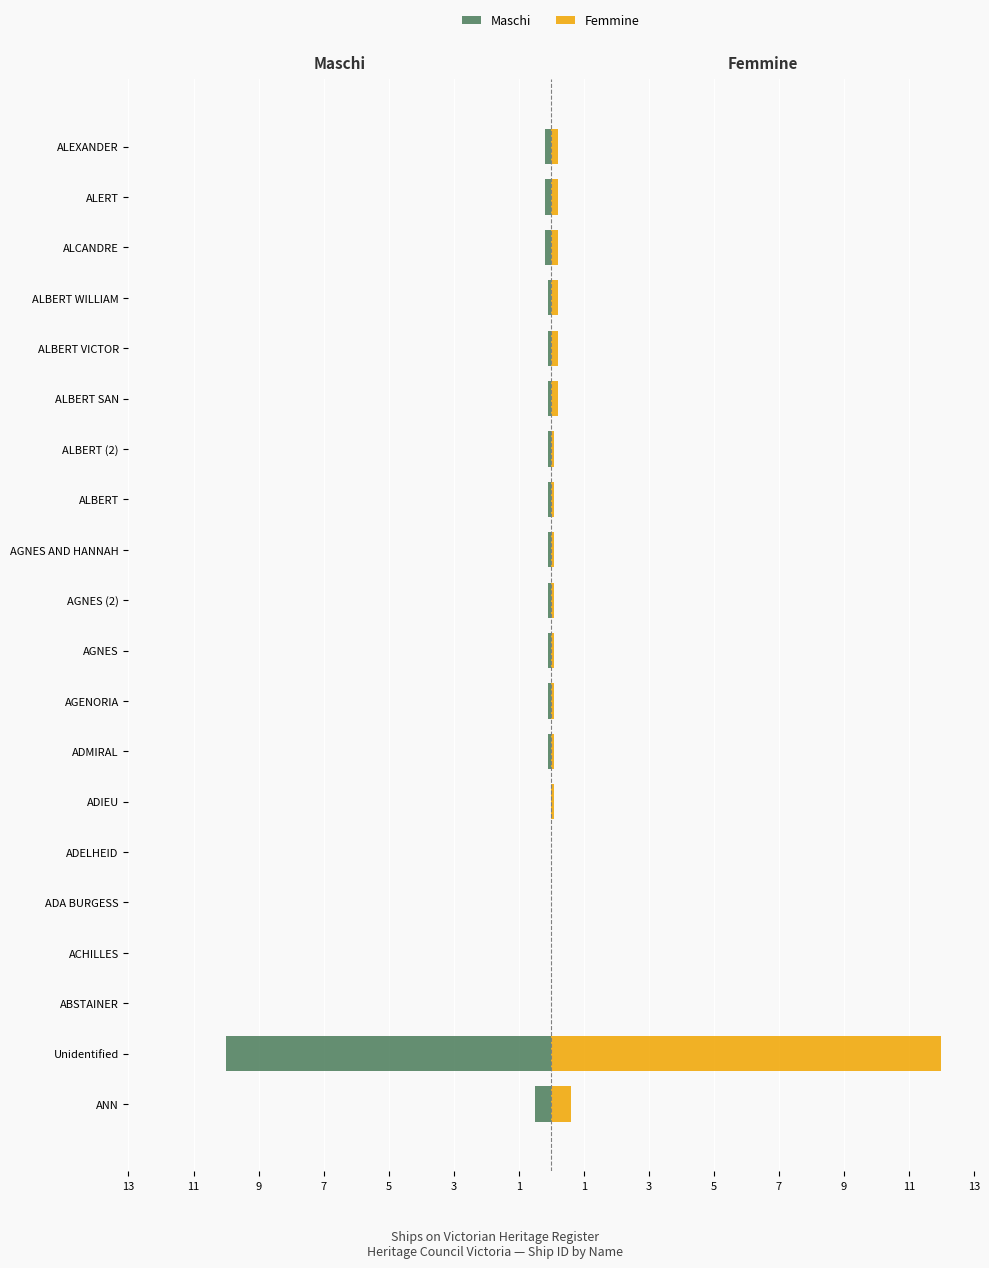

What are all the series names shown in the legend?

Maschi, Femmine